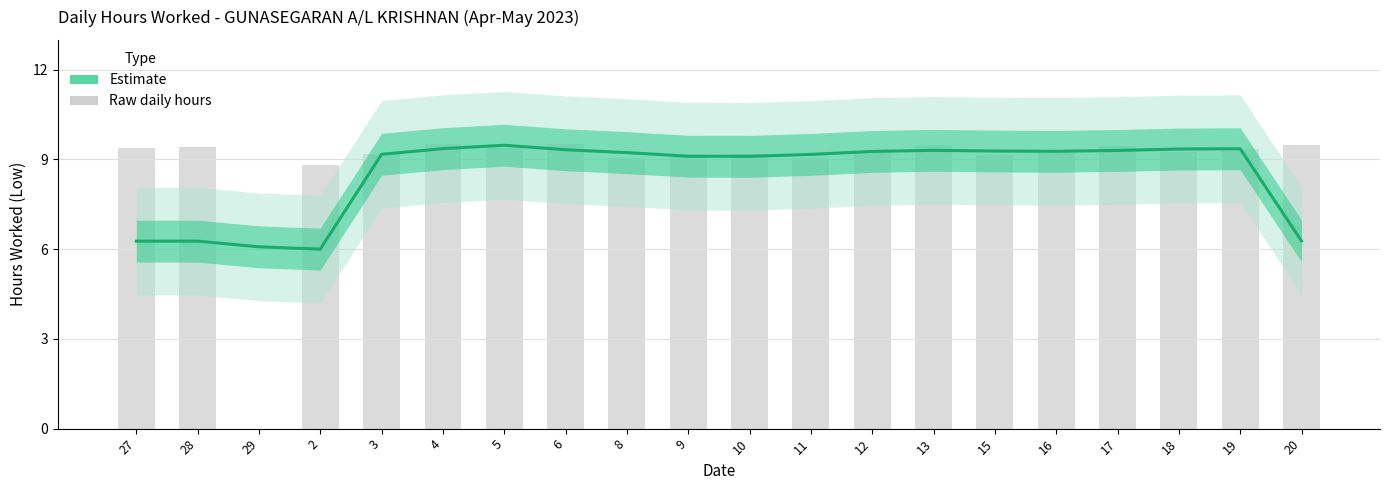

The value at 17 is 4.1. True or false?

False